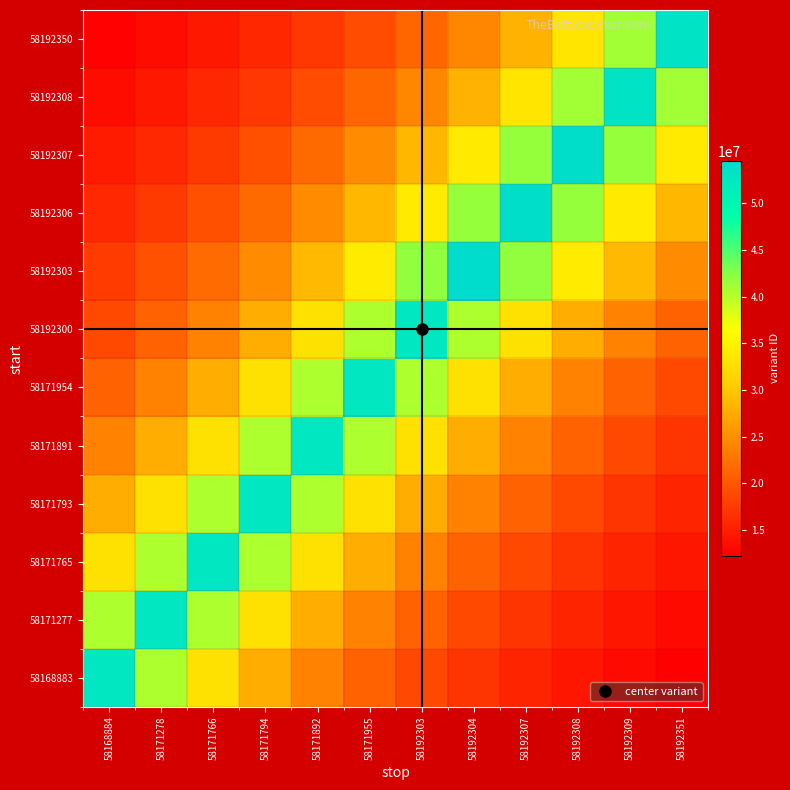

Reading left to right, what are all the values shown in this chart?

58168883: 58168884=52658664.0	58171278=40506664.6	58171766=32911665.0	58171794=27715086.3	58171892=23935756.4	58171955=21063465.6	58192303=18806665.7	58192304=16986665.8	58192307=15487842.4	58192308=14232071.4	58192309=13164666.0	58192351=12246200.9
58171277: 58168884=40506681.5	58171278=52658686.0	58171766=40506681.5	58171794=32911678.8	58171892=27715097.9	58171955=23935766.4	58192303=21063474.4	58192304=18806673.6	58192307=16986672.9	58192308=15487848.8	58192309=14232077.3	58192351=13164671.5
58171765: 58168884=32911681.2	58171278=40506684.6	58171766=52658690.0	58171794=40506684.6	58171892=32911681.2	58171955=27715100.0	58192303=23935768.2	58192304=21063476.0	58192307=18806675.0	58192308=16986674.2	58192309=15487850.0	58192351=14232078.4
58171793: 58168884=27715101.1	58171278=32911682.5	58171766=40506686.2	58171794=52658692.0	58171892=40506686.2	58171955=32911682.5	58192303=27715101.1	58192304=23935769.1	58192307=21063476.8	58192308=18806675.7	58192309=16986674.8	58192351=15487850.6
58171891: 58168884=23935770.0	58171278=27715102.1	58171766=32911683.8	58171794=40506687.7	58171892=52658694.0	58171955=40506687.7	58192303=32911683.8	58192304=27715102.1	58192307=23935770.0	58192308=21063477.6	58192309=18806676.4	58192351=16986675.5
58171954: 58168884=21063478.4	58171278=23935770.9	58171766=27715103.2	58171794=32911685.0	58171892=40506689.2	58171955=52658696.0	58192303=40506689.2	58192304=32911685.0	58192307=27715103.2	58192308=23935770.9	58192309=21063478.4	58192351=18806677.1
58192300: 58168884=18806700.7	58171278=21063504.8	58171766=23935800.9	58171794=27715137.9	58171892=32911726.2	58171955=40506740.0	58192303=52658762.0	58192304=40506740.0	58192307=32911726.2	58192308=27715137.9	58192309=23935800.9	58192351=21063504.8
58192303: 58168884=17583959.0	58171278=19467954.6	58171766=21804109.2	58171794=24777396.8	58171892=28689617.4	58171955=34068920.6	58192303=41930979.2	58192304=54510273.0	58192307=41930979.2	58192308=34068920.6	58192309=28689617.4	58192351=24777396.8
58192306: 58168884=15957702.1	58171278=17501995.8	58171766=19377209.6	58171794=21702474.8	58171892=24661903.2	58171955=28555887.9	58192303=33910116.9	58192304=41735528.5	58192307=54256187.0	58192308=41735528.5	58192309=33910116.9	58192351=28555887.9
58192307: 58168884=14663835.1	58171278=15957702.9	58171766=17501996.8	58171794=19377210.7	58171892=21702476.0	58171955=24661904.5	58192303=28555889.5	58192304=33910118.8	58192307=41735530.8	58192308=54256190.0	58192309=41735530.8	58192351=33910118.8
58192308: 58168884=13358217.8	58171278=14441316.5	58171766=15715550.3	58171794=17236410.0	58171892=19083168.2	58171955=21373148.4	58192303=24287668.6	58192304=28122563.7	58192307=33395544.4	58192308=41102208.5	58192309=53432871.0	58192351=41102208.5
58192350: 58168884=12426249.5	58171278=13358218.2	58171766=14441317.0	58171794=15715550.9	58171892=17236410.6	58171955=19083168.9	58192303=21373149.2	58192304=24287669.5	58192307=28122564.7	58192308=33395545.6	58192309=41102210.0	58192351=53432873.0